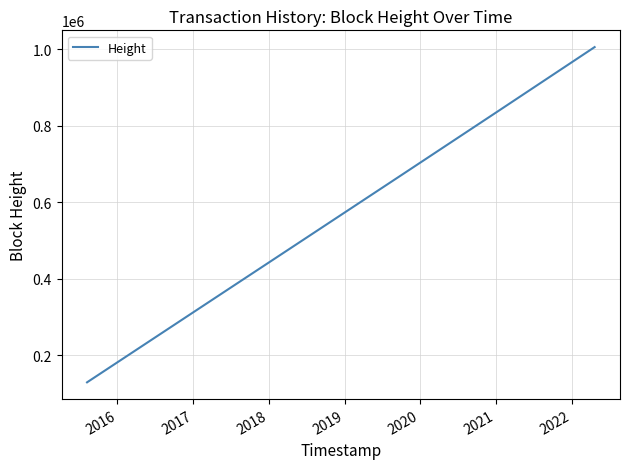

What is the difference between the maximum and minimum values?

876445